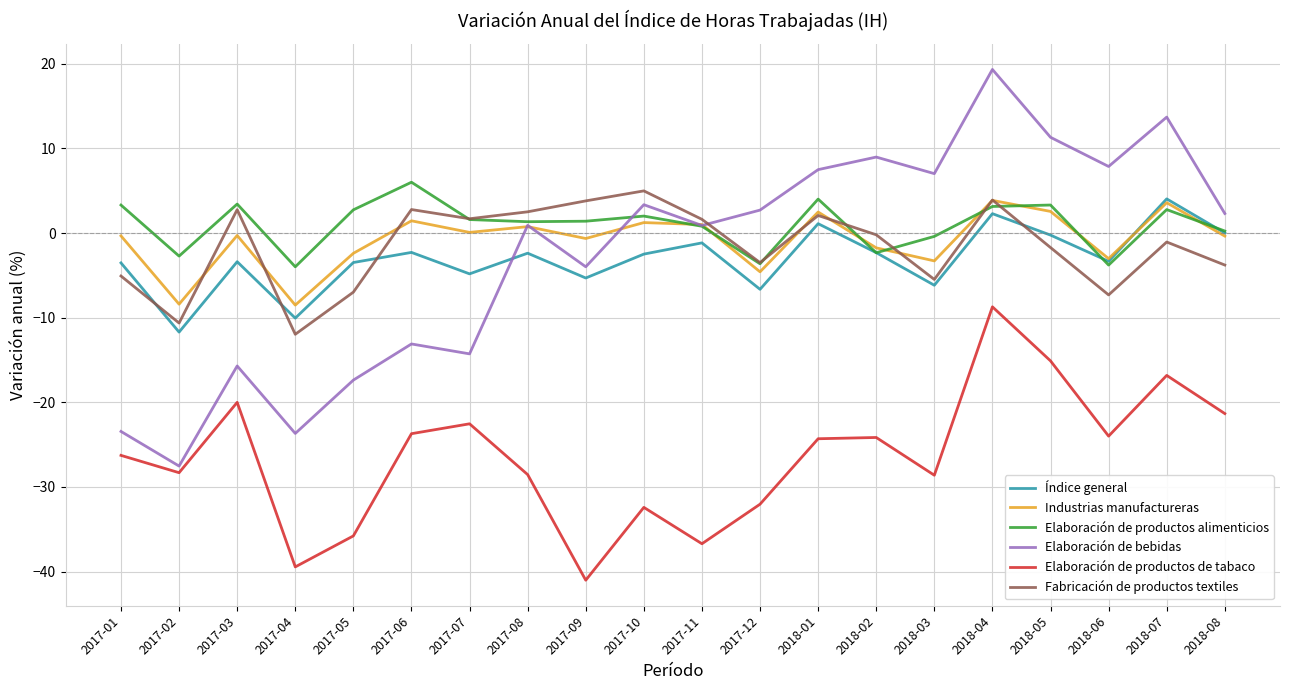

What is the sum of all Fabricación de productos textiles values?

-31.7